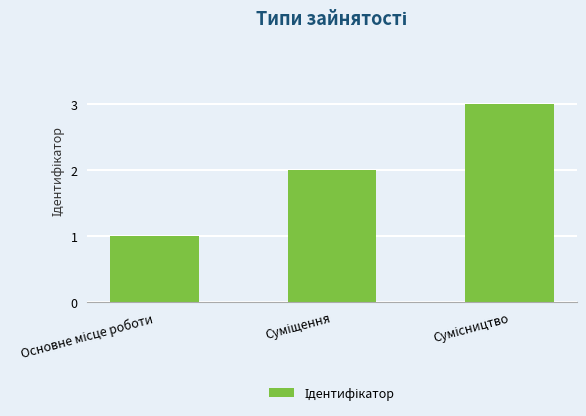

What is the difference between the second highest and minimum values?

1